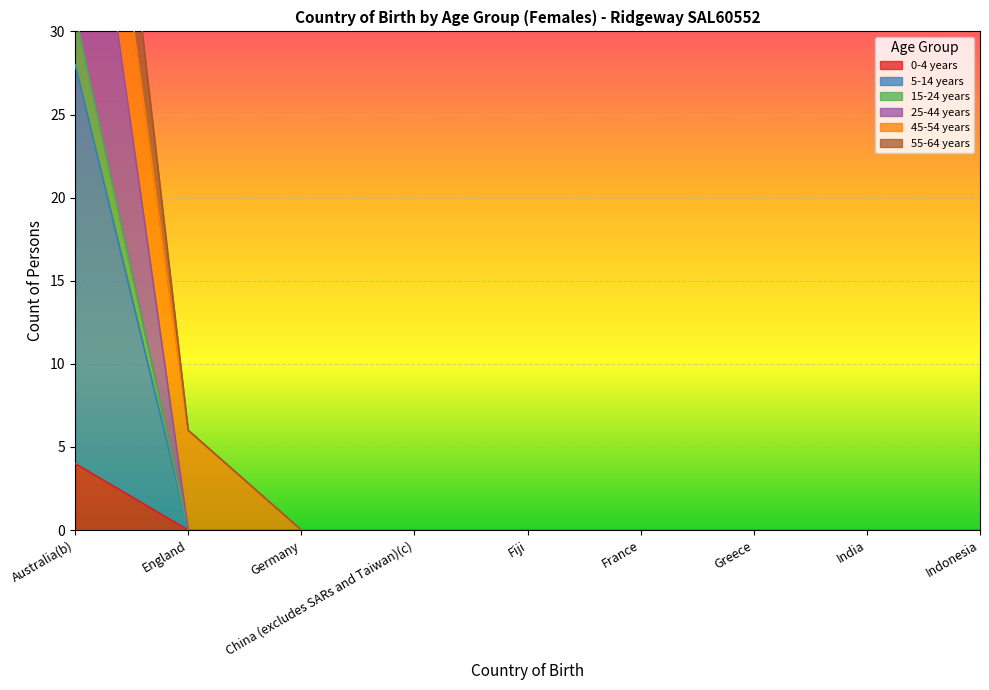

True or false: 15-24 years has a value of 25 at Germany.

False